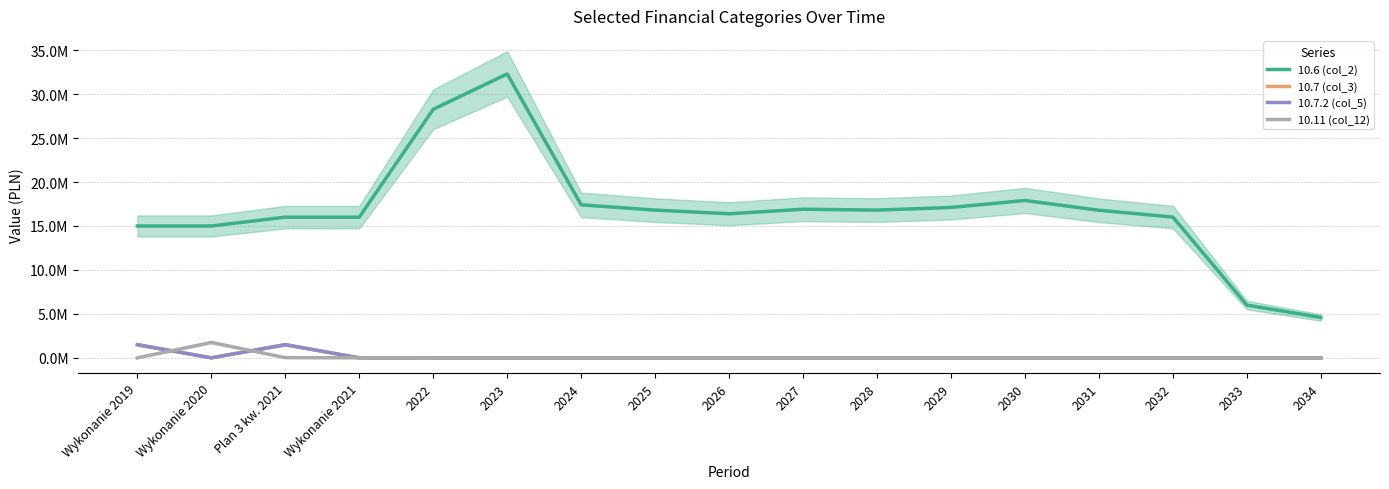

What is the average value of the 10.6 (col_2) series?

16779941.2